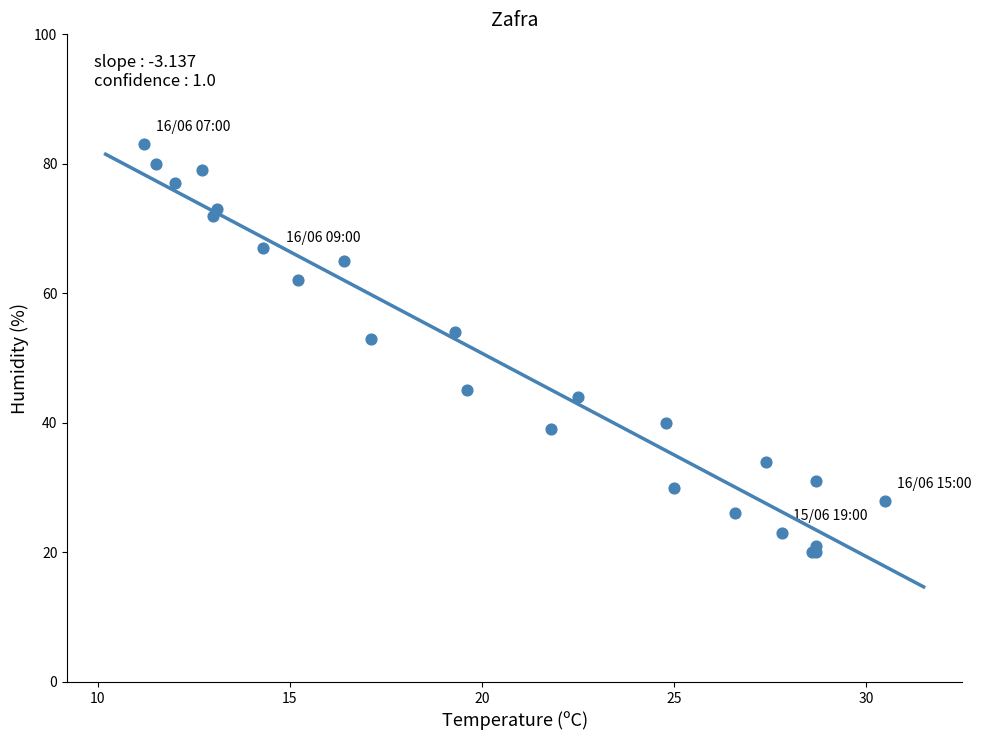

What Y value in the scatter plot is closest to 51?

53